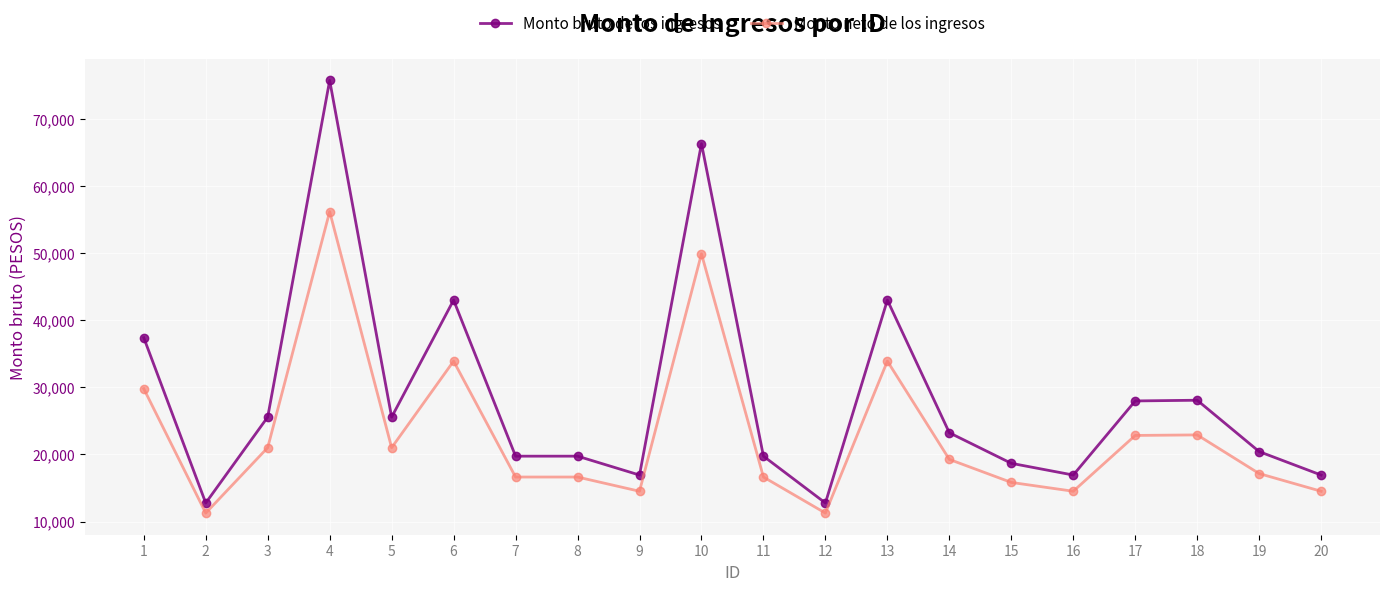

How many data points does each series have?

20